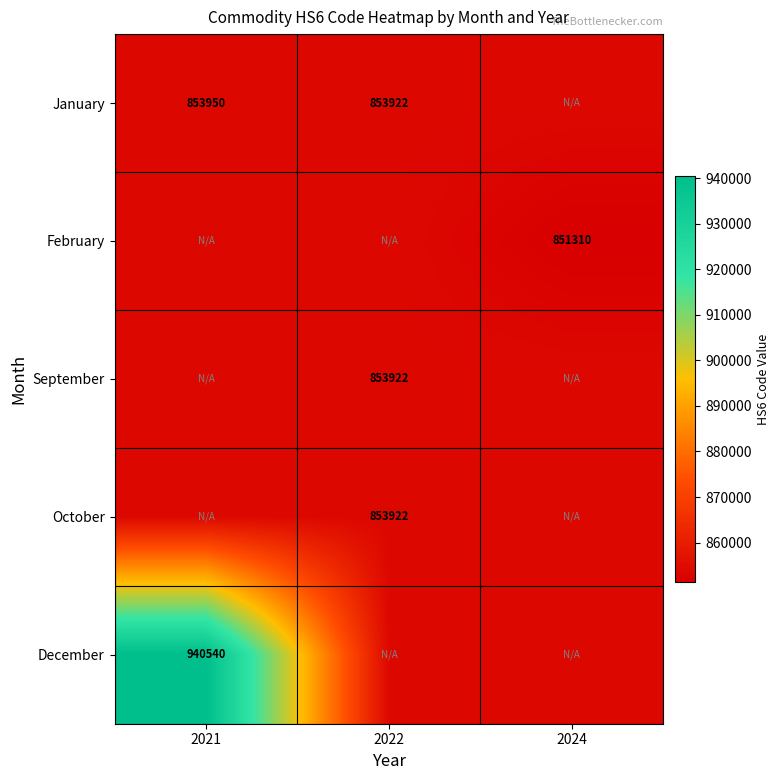

The value of December at 2021 is 515983. True or false?

False